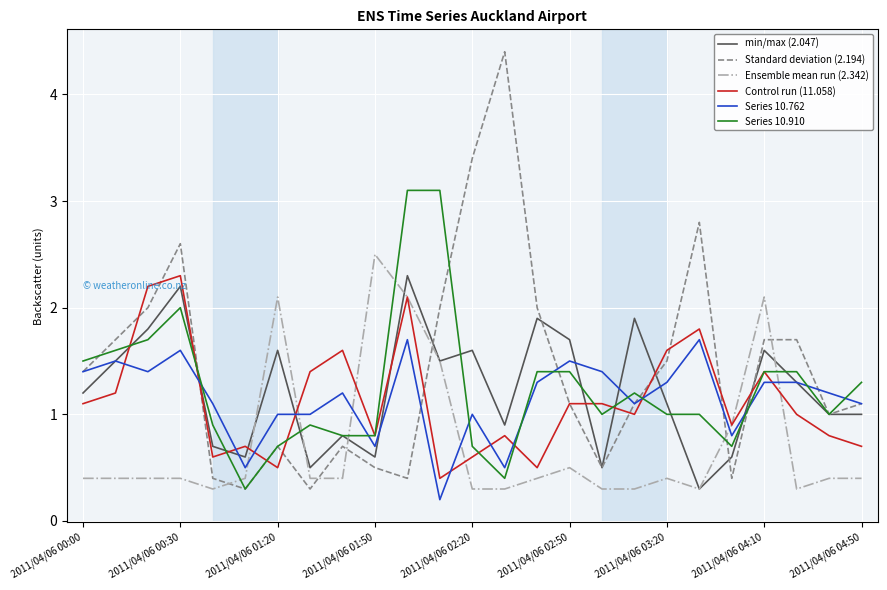

Which series has the widest spread of values?

Standard deviation (2.194)